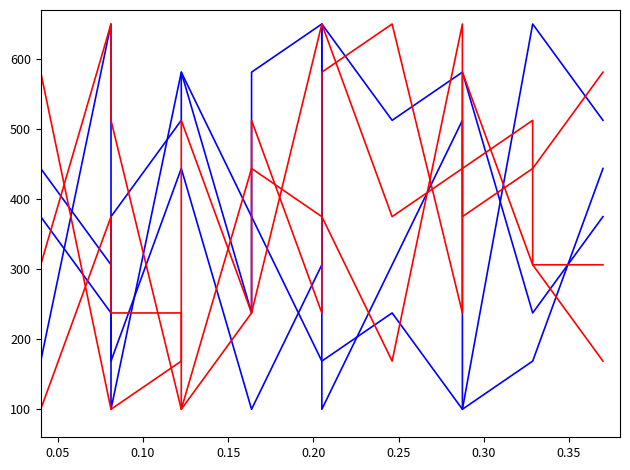

At which category is the sum across all series the highest?

9